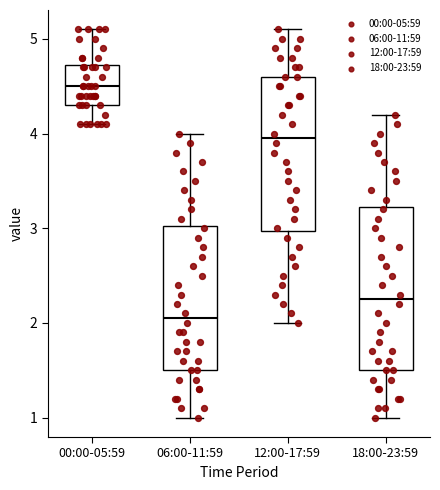

Reading left to right, read every box against the y-axis: the position of its median line, the range the box covers, and the ends of its whiskers. The values are not printed on the chart, so give them approximately, as read against the axis.

00:00-05:59: median 4.5, box 4.3 to 4.7, whiskers 4.1 to 5.1
06:00-11:59: median 2.1, box 1.5 to 3.0, whiskers 1.0 to 4.0
12:00-17:59: median 4.0, box 3.0 to 4.6, whiskers 2.0 to 5.1
18:00-23:59: median 2.3, box 1.5 to 3.2, whiskers 1.0 to 4.2